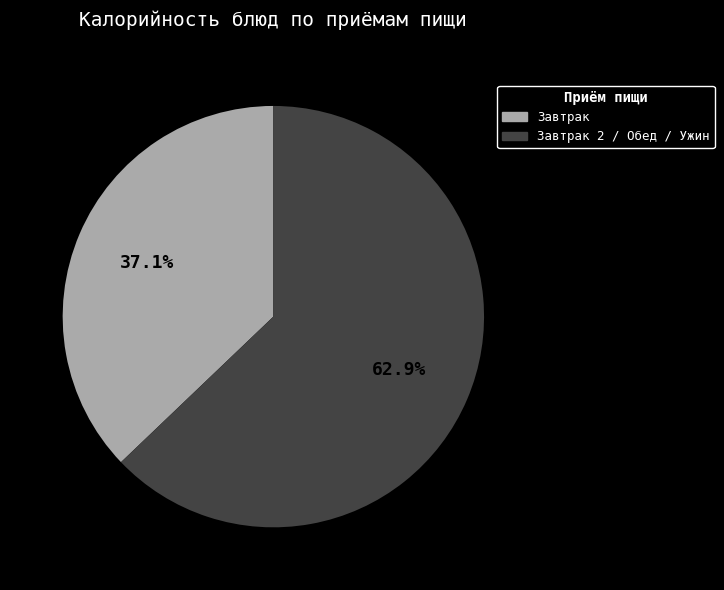

Is there a majority slice in this chart?

Yes